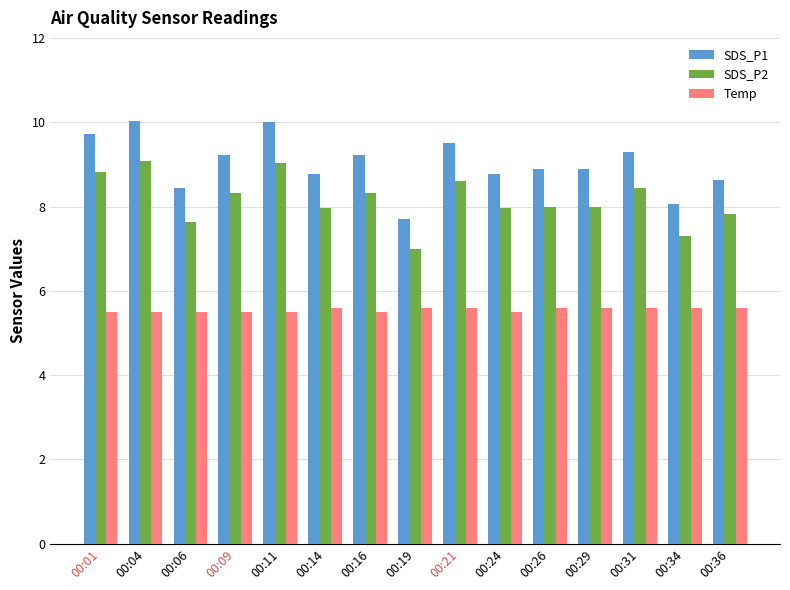

At how many categories does at least one series exceed 7?

15